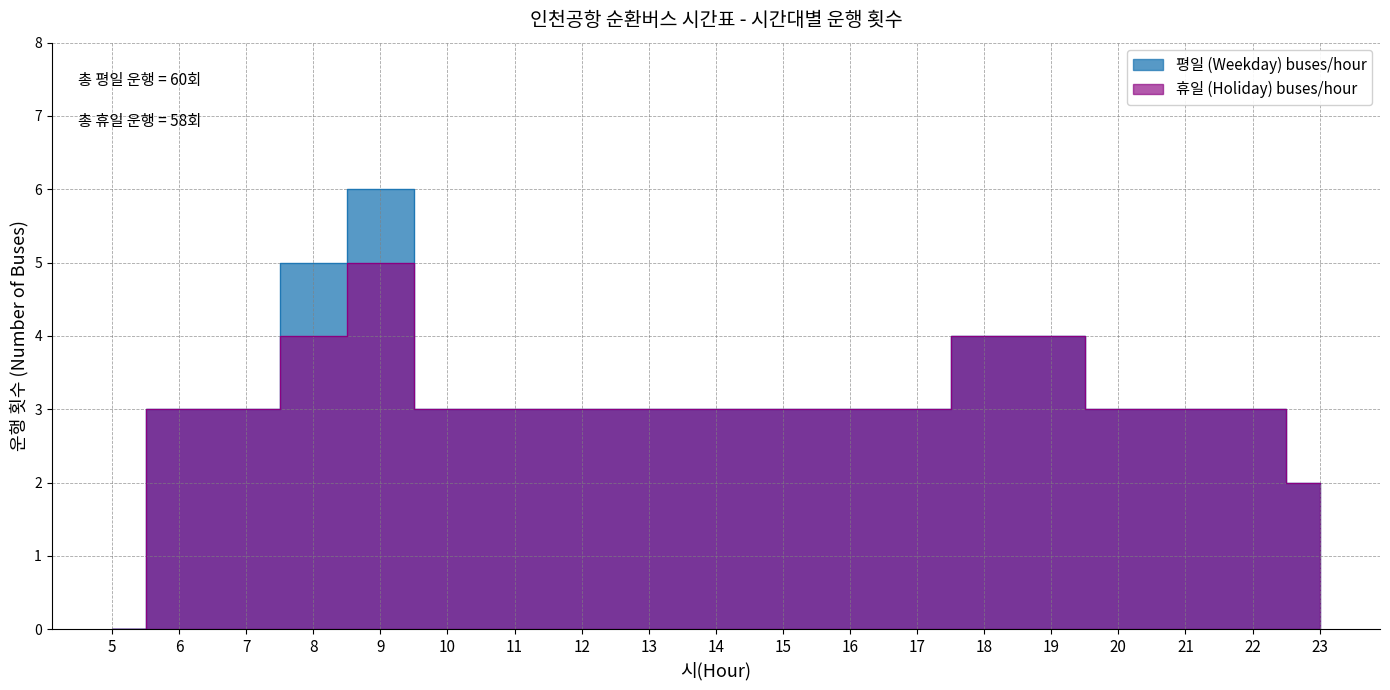

How many lines are shown in the chart?

2